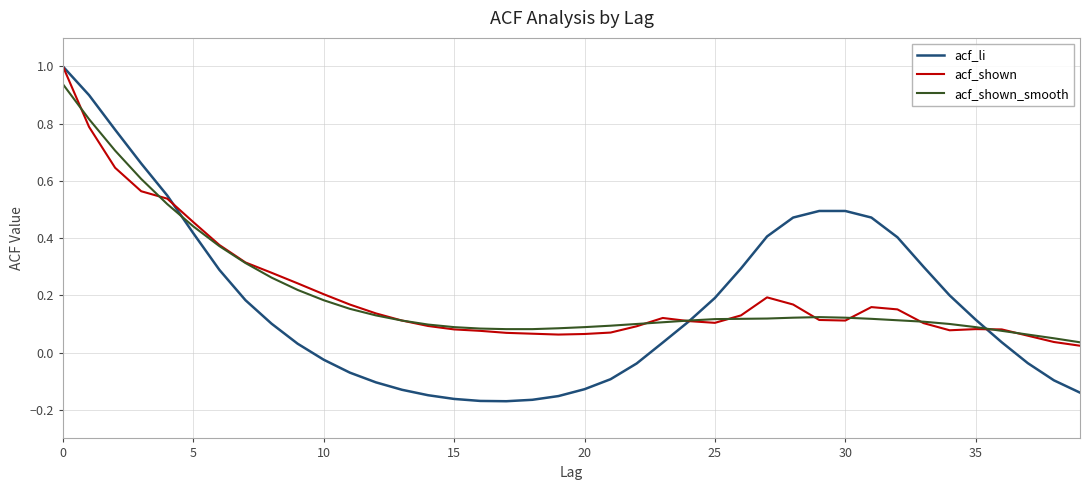

What is the maximum value for acf_li?

1.0